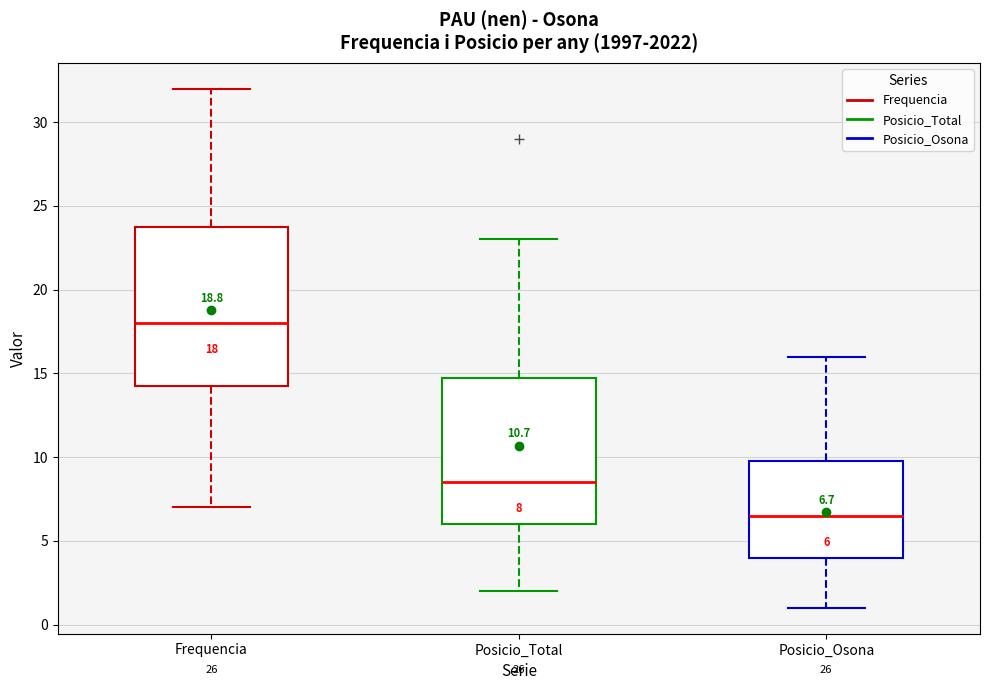

Which box has the highest median line?

Frequencia